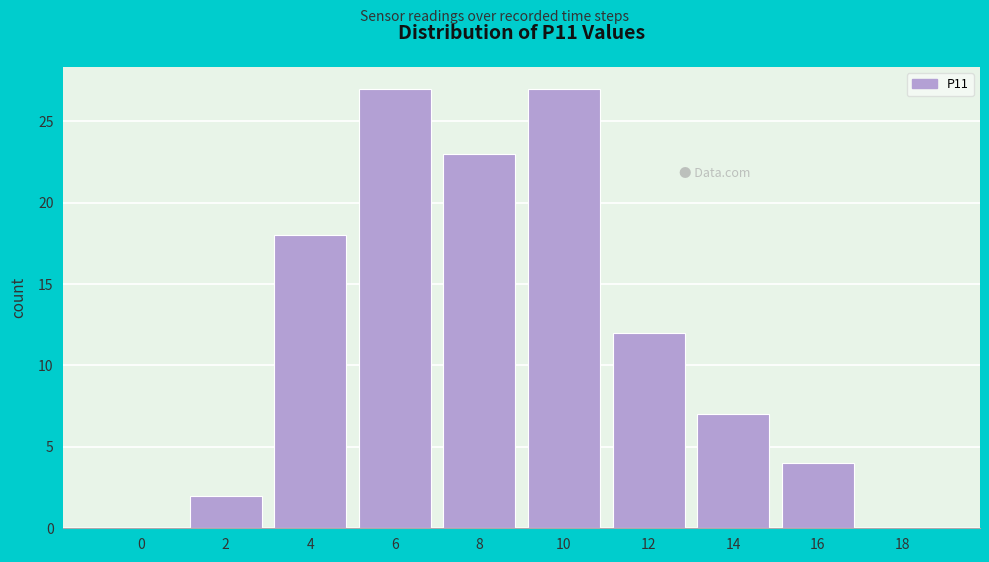

Reading left to right, list all the values displayed in this chart.

0=0	2=2	4=18	6=27	8=23	10=27	12=12	14=7	16=4	18=0